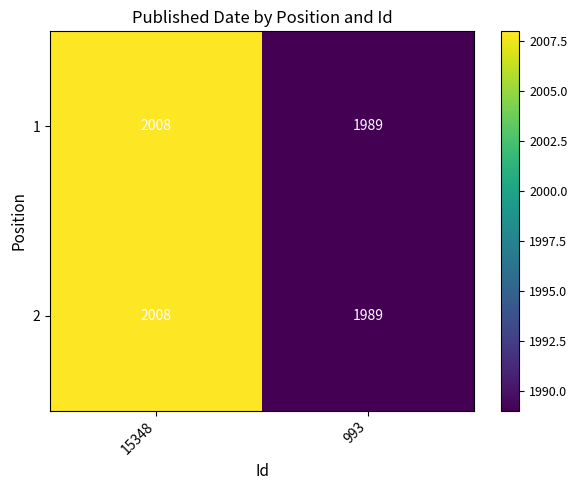

Which category has the highest value across all series?

15348